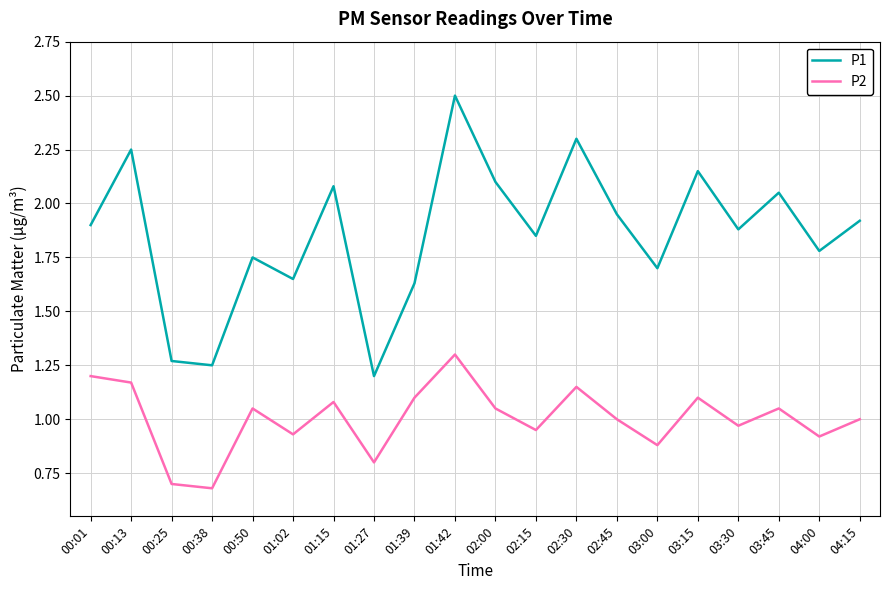

What position from the left is 02:00?

11